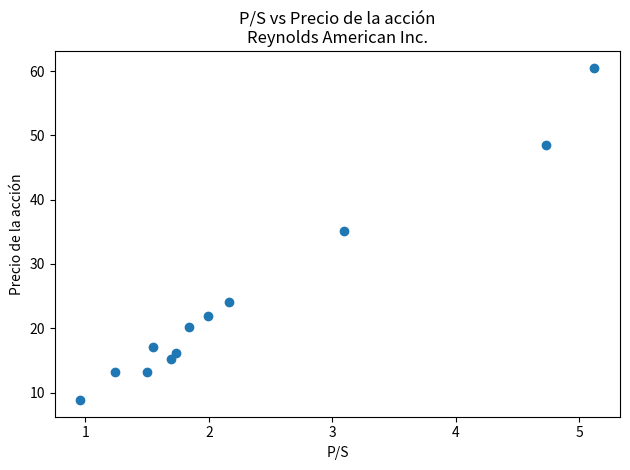

What is the range of Y values (max minus min)?

51.7